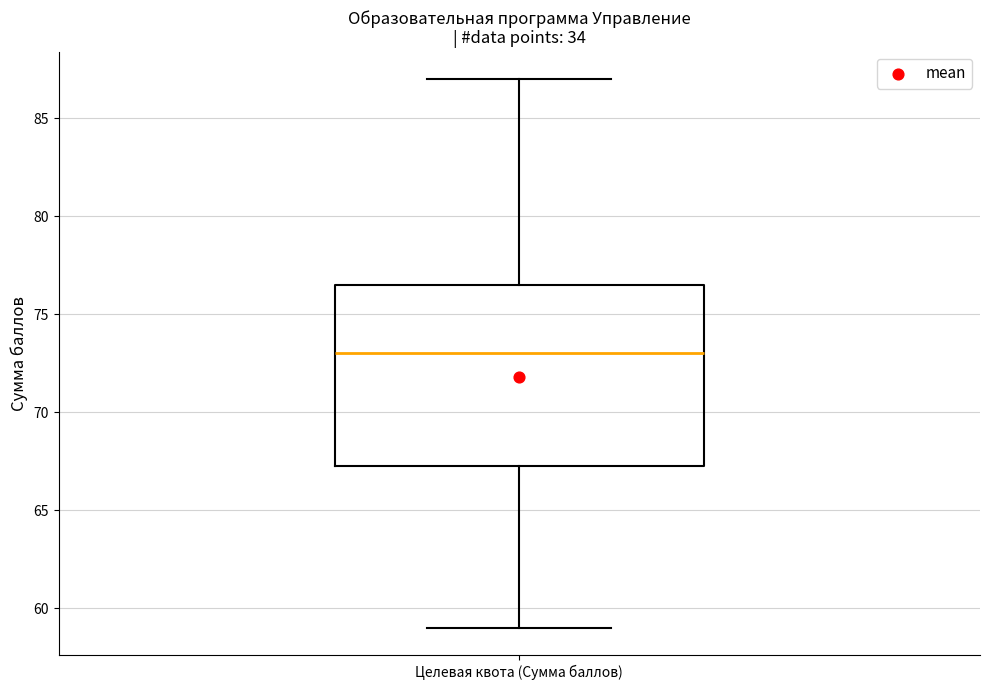

Where does the upper whisker of the box for Целевая квота (Сумма баллов) end on the y-axis? The values are not printed on the chart, so give them approximately, as read against the axis.

87.0